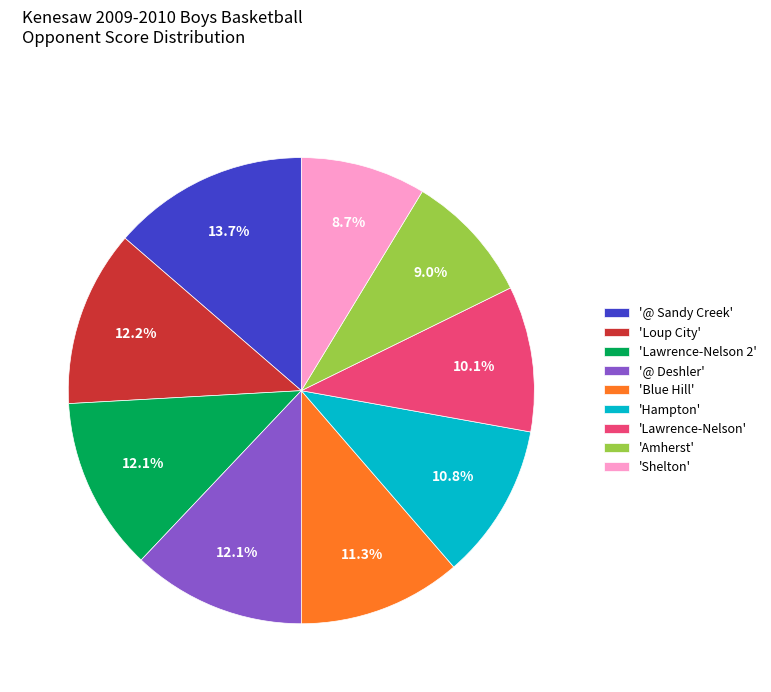

Is there any slice that represents more than half of the pie?

No